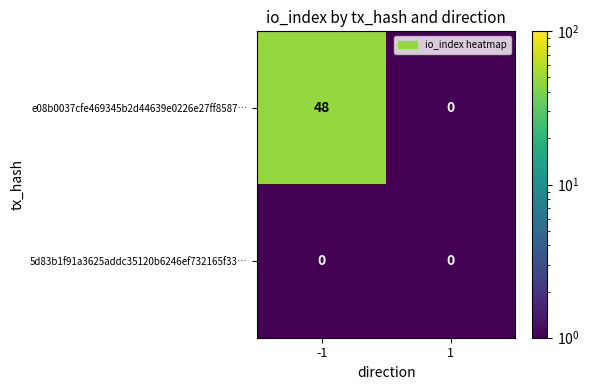

How many distinct data groups are displayed?

2